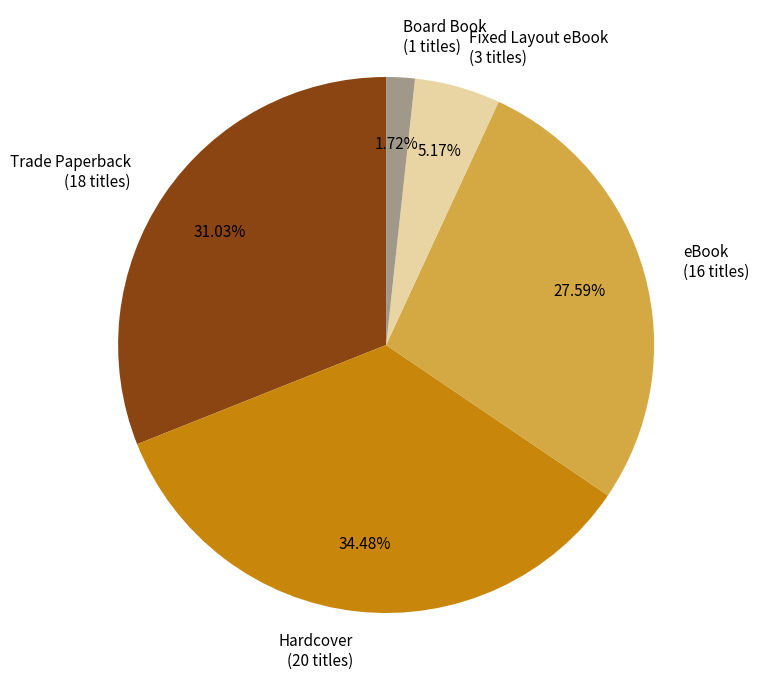

Count the number of slices in the pie.

5